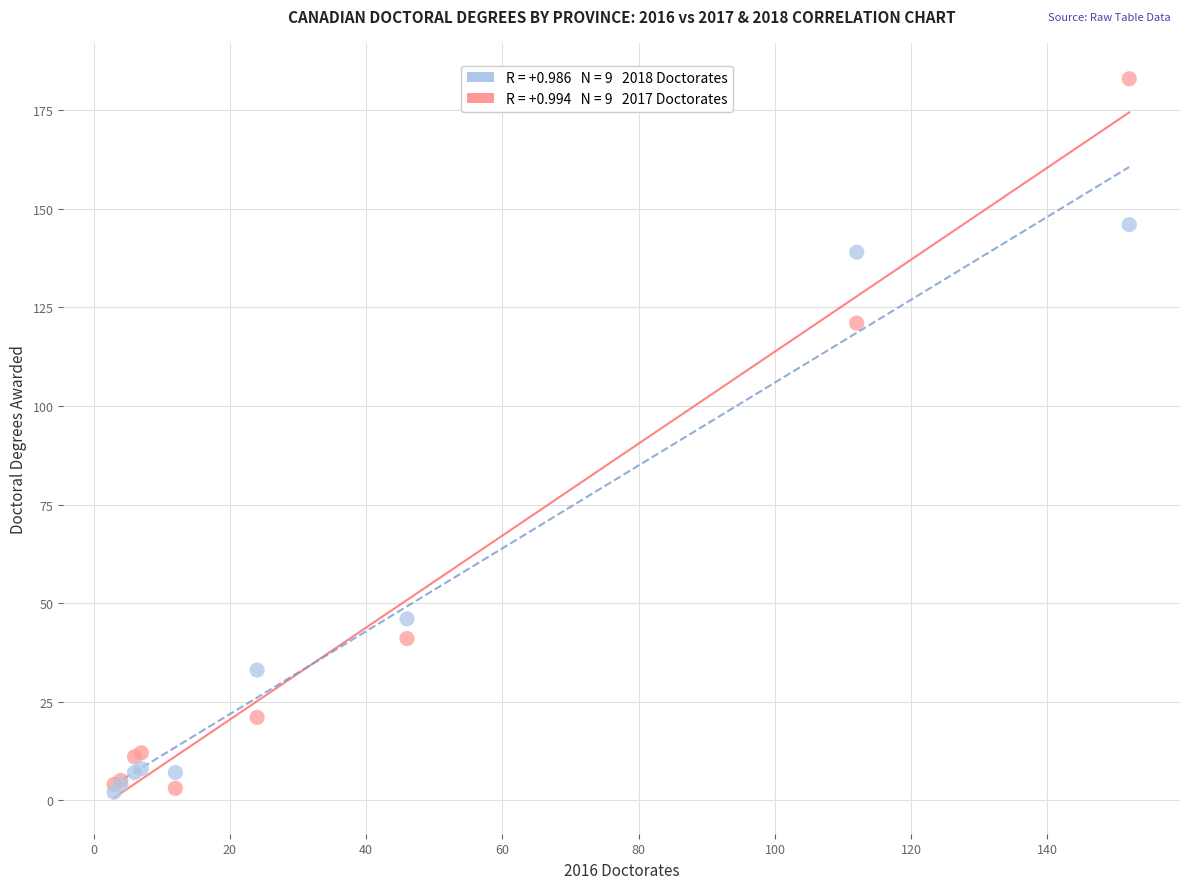

Across all series, what Y value is closest to 92?

121